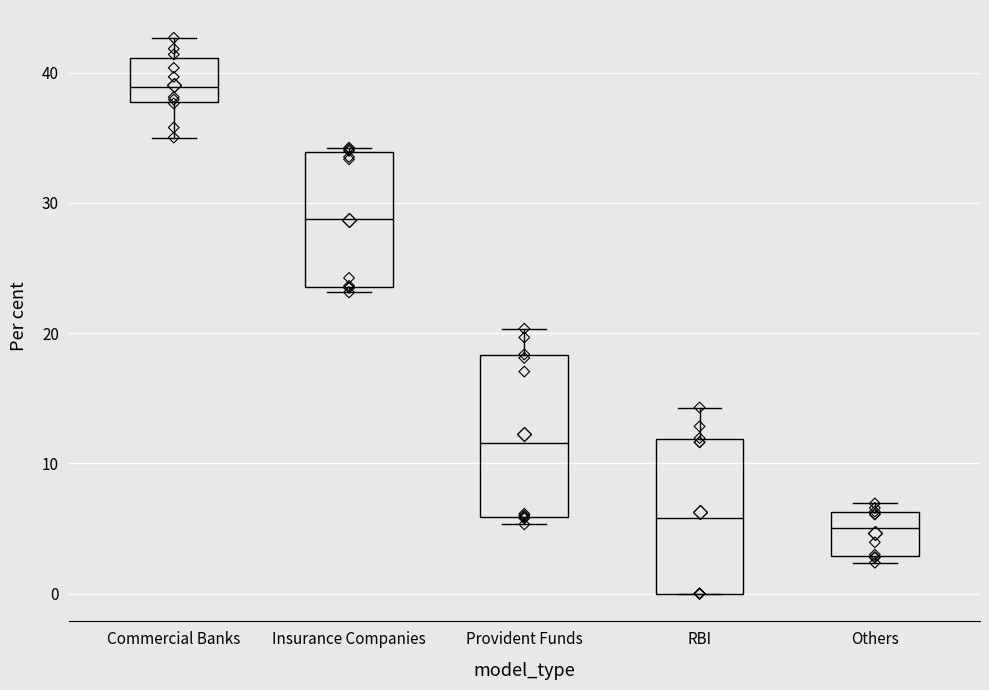

Reading left to right, transcribe this box plot: for each box, give where its median line is, the range the box spans, and where its two whiskers end, as read against the y-axis. The values are not printed on the chart, so give them approximately, as read against the axis.

Commercial Banks: median 39, box 38 to 41, whiskers 35 to 43
Insurance Companies: median 29, box 24 to 34, whiskers 23 to 34 (just above the box's upper edge)
Provident Funds: median 12, box 6 to 18, whiskers 5 to 20
RBI: median 6, box 0 to 12, whiskers 0 to 14
Others: median 5, box 3 to 6, whiskers 2 to 7